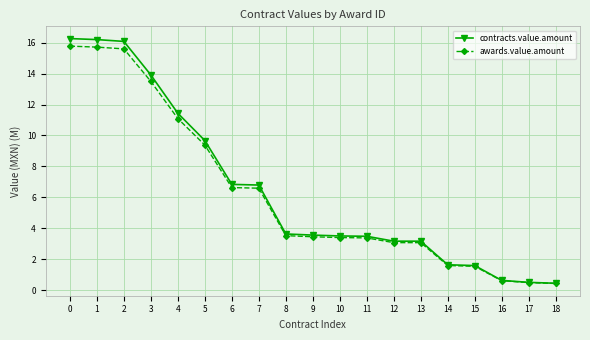

What is the smallest value displayed?

0.4